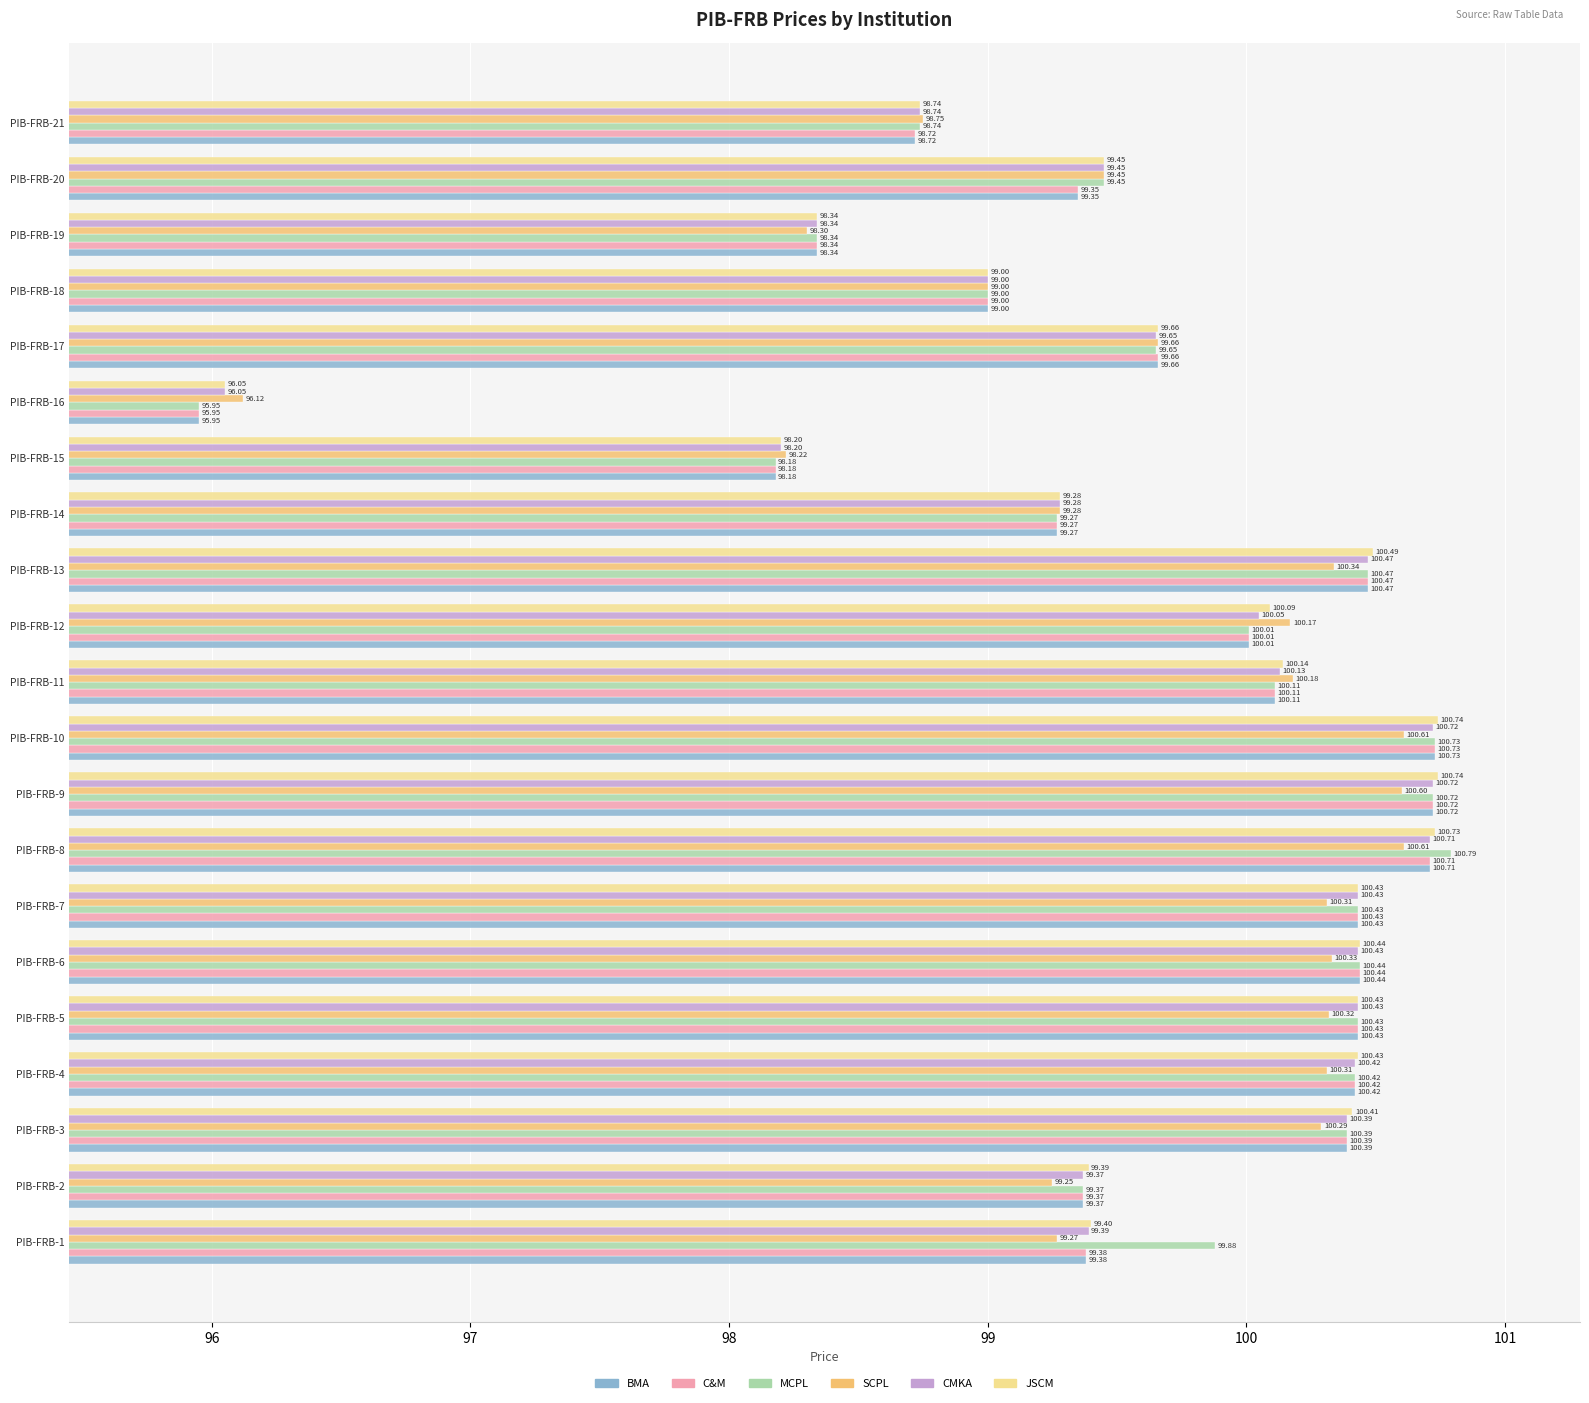

What is the highest value of the C&M series?

100.7